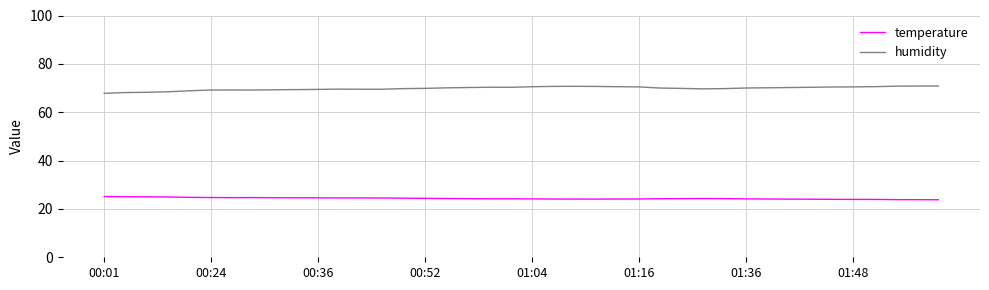

What is the minimum value for temperature?

23.8